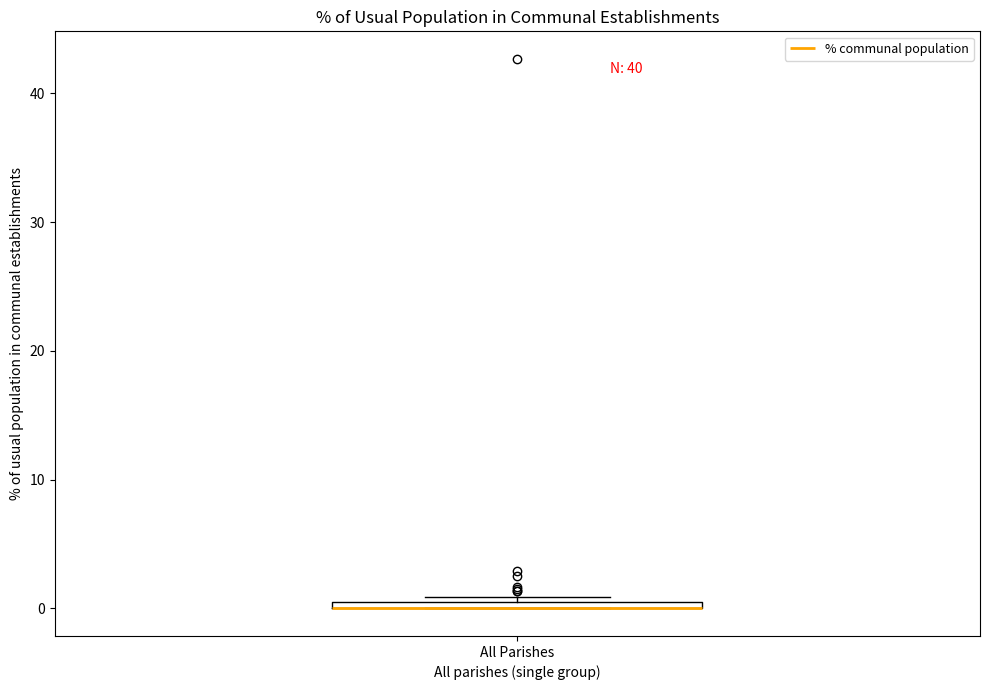

Where is the upper edge of the box for All Parishes on the y-axis? The values are not printed on the chart, so give them approximately, as read against the axis.

1